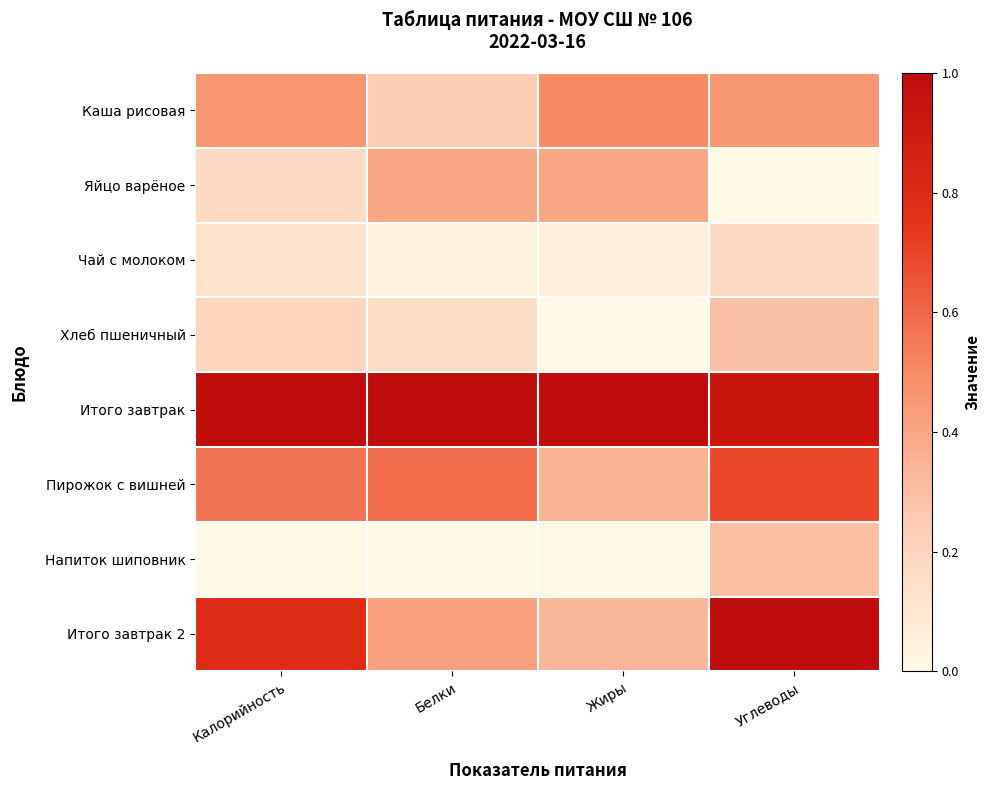

What is the maximum value shown in the chart?

1.0